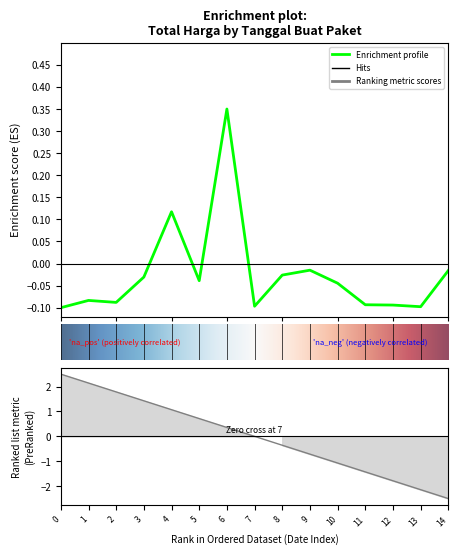

The value at 4 is 0.2. True or false?

False